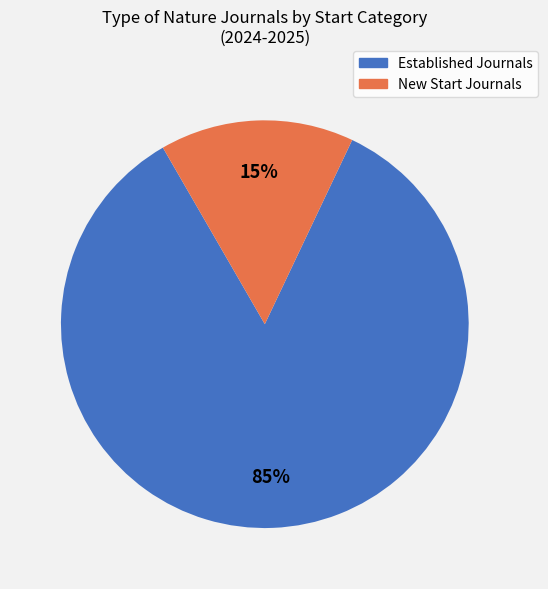

Does any single category account for the majority?

Yes